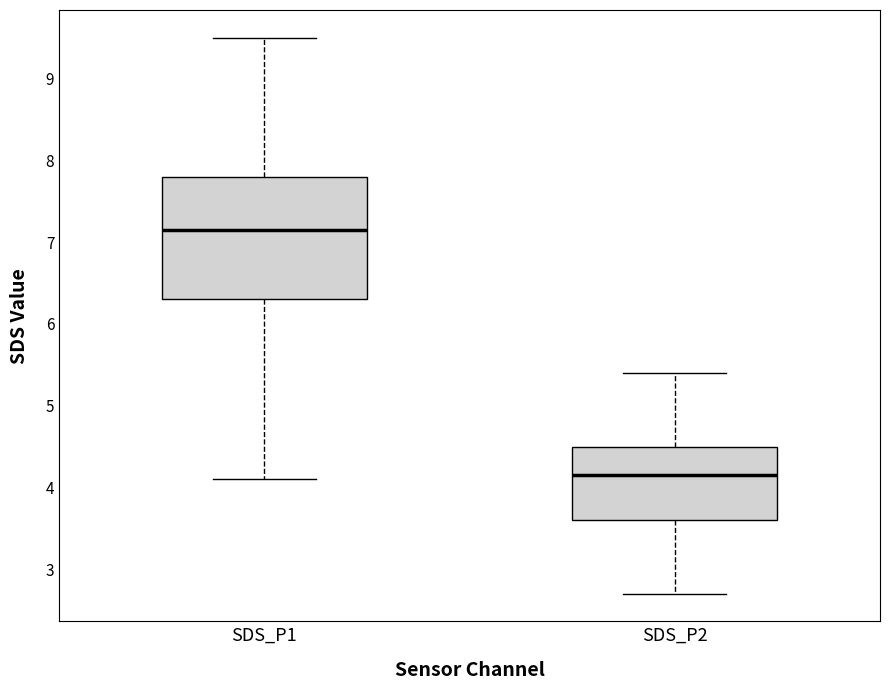

Reading left to right, read every box against the y-axis: the position of its median line, the range the box covers, and the ends of its whiskers. The values are not printed on the chart, so give them approximately, as read against the axis.

SDS_P1: median 7.2, box 6.3 to 7.8, whiskers 4.1 to 9.5
SDS_P2: median 4.2, box 3.6 to 4.5, whiskers 2.7 to 5.4